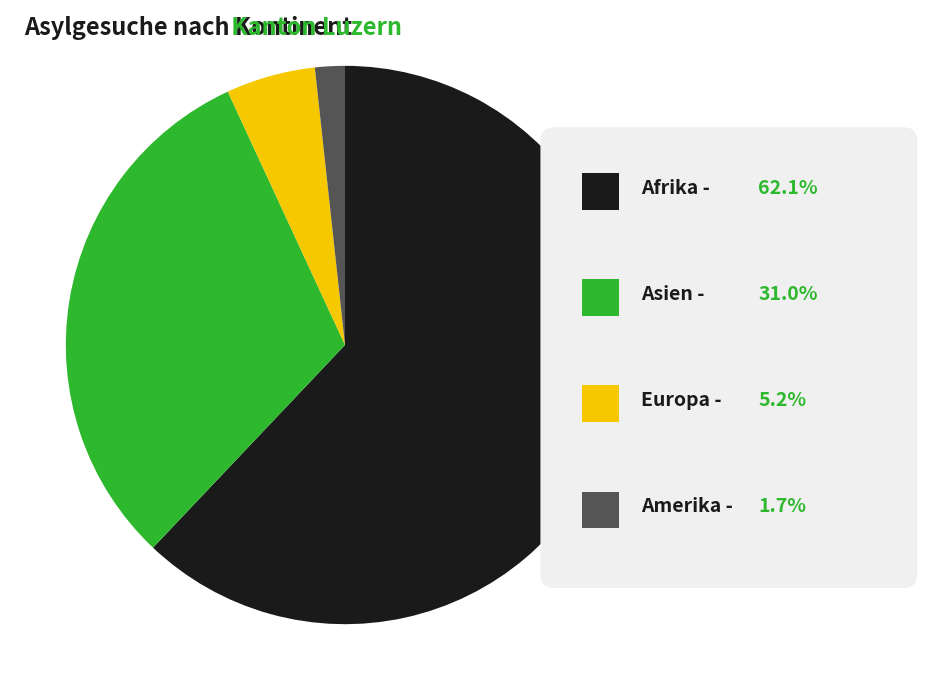

Which slice is the largest?

Afrika